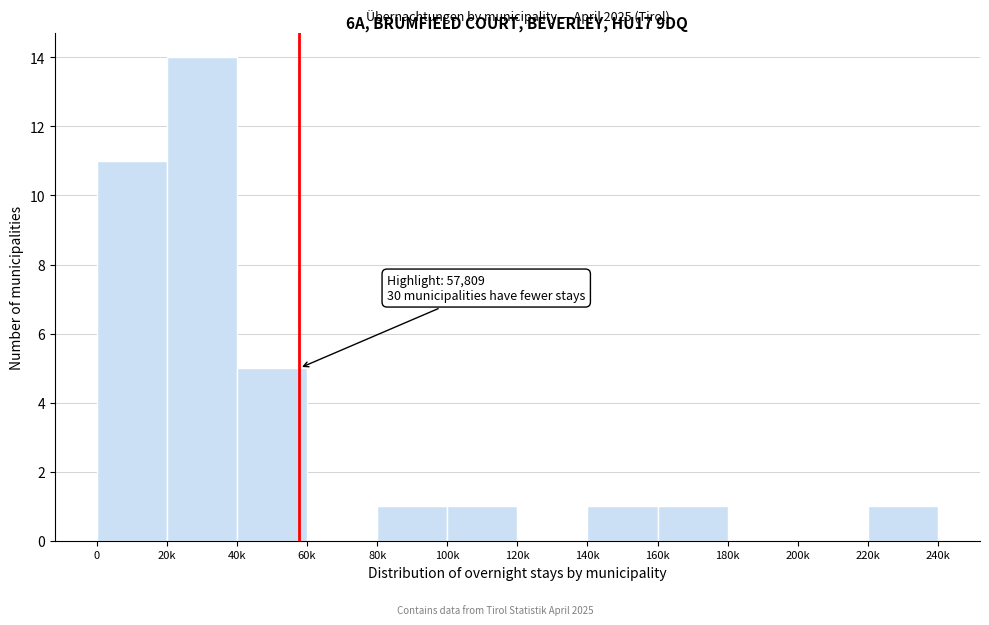

Reading left to right, what are all the values shown in this chart?

0=11	20k=14	40k=5	60k=0	80k=1	100k=1	120k=0	140k=1	160k=1	180k=0	200k=0	220k=1